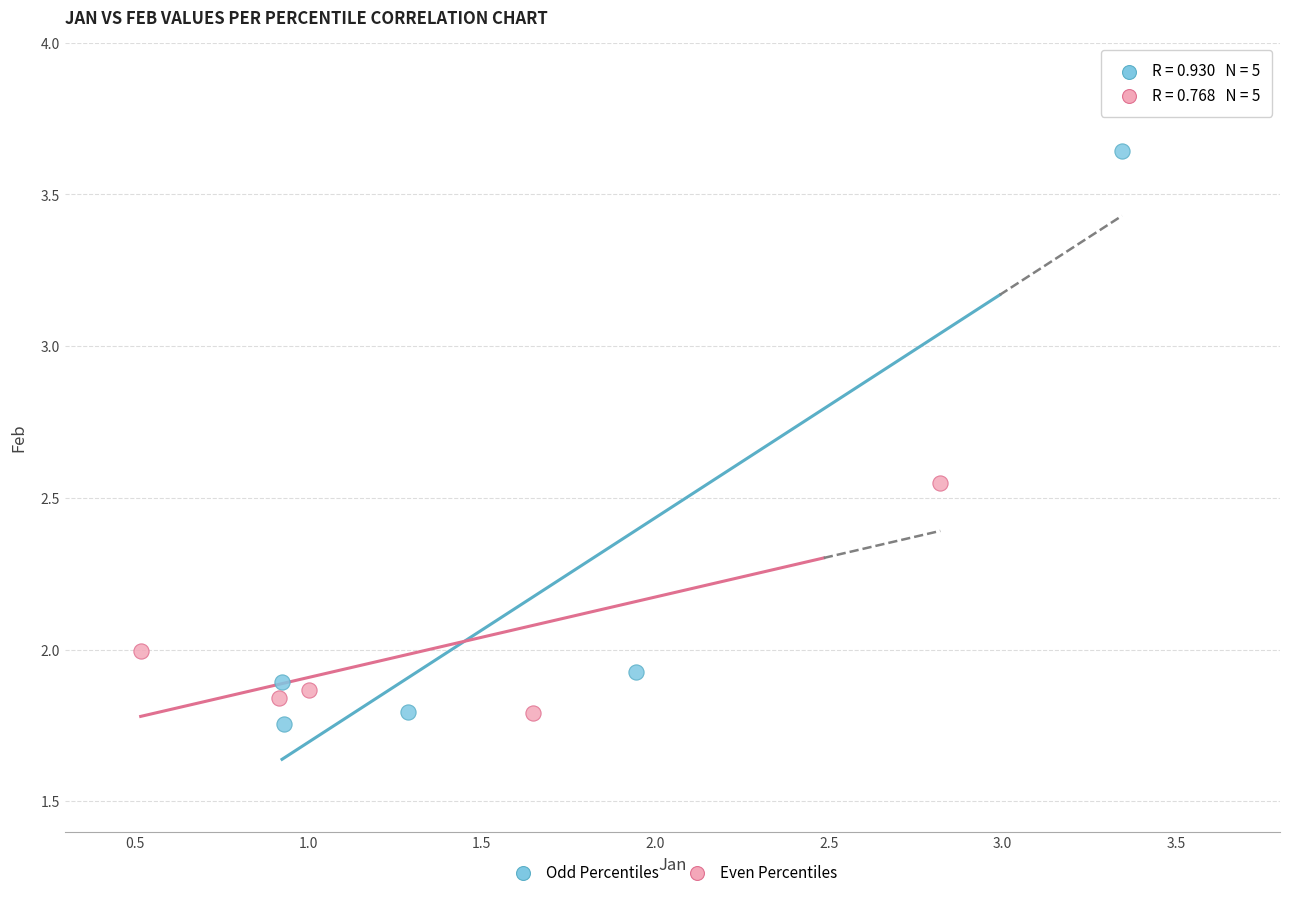

Which series contains the highest Y value?

Odd Percentiles